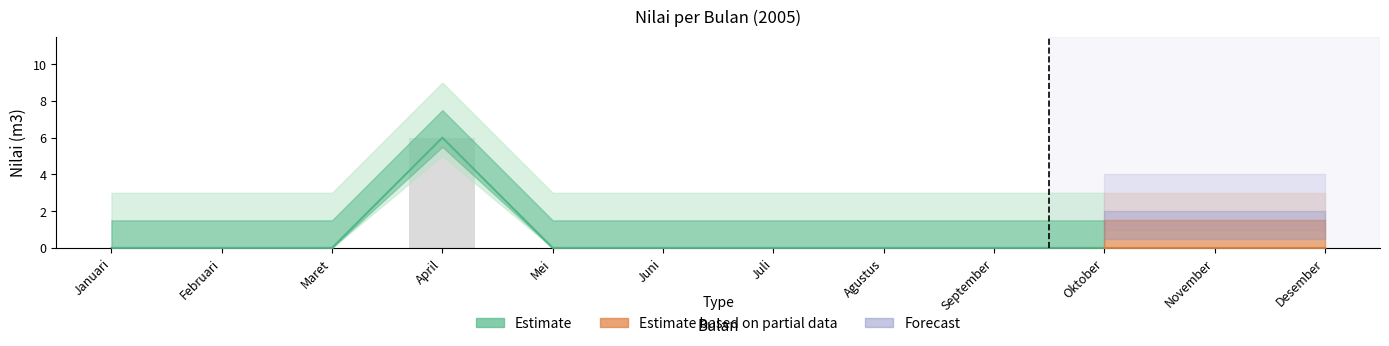

Which category has the lowest value across all series?

Januari